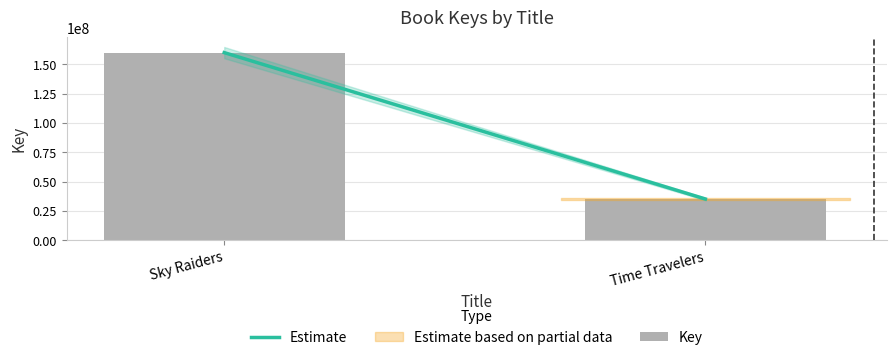

What position from the left is Sky Raiders?

1